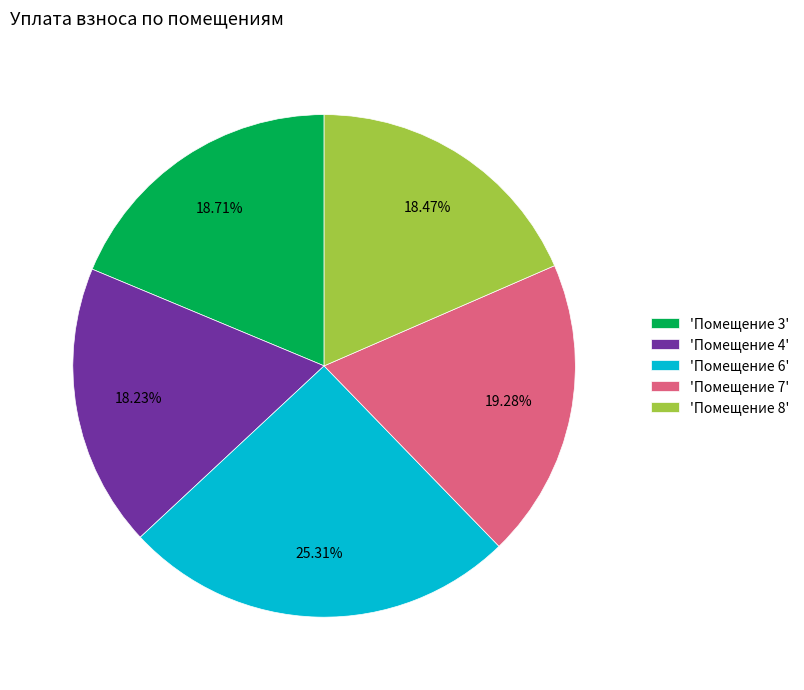

What is the largest slice in the pie chart?

'Помещение 6'